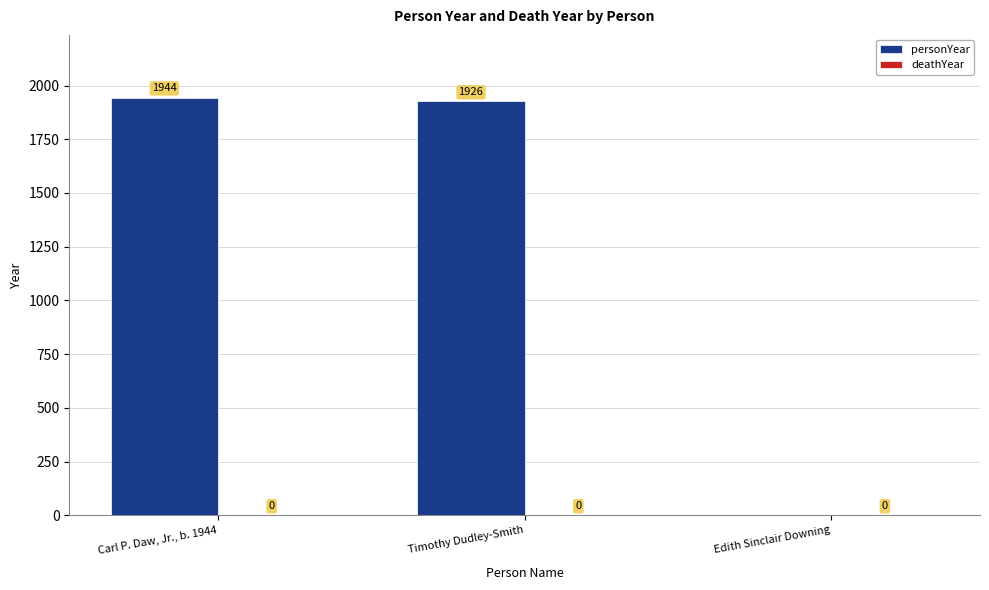

Are the bars horizontal?

No